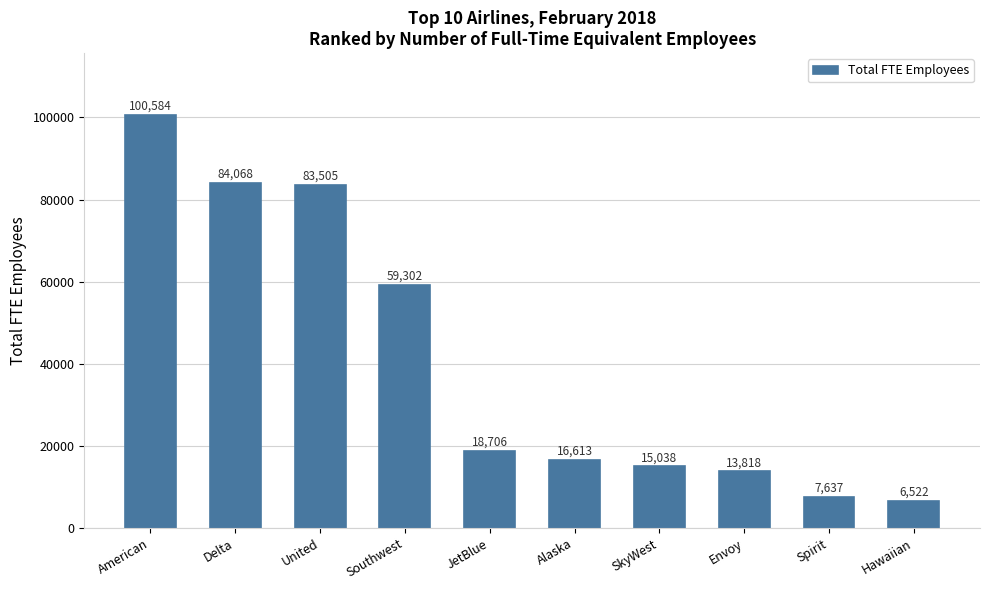

The chart shows a value of 39955 at Southwest. True or false?

False